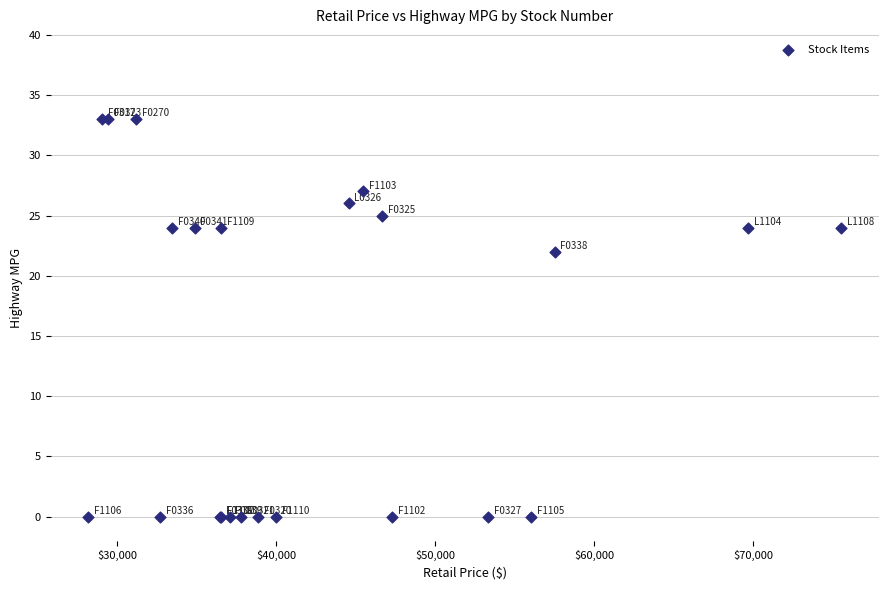

What Y value in the scatter plot is closest to 16?

22